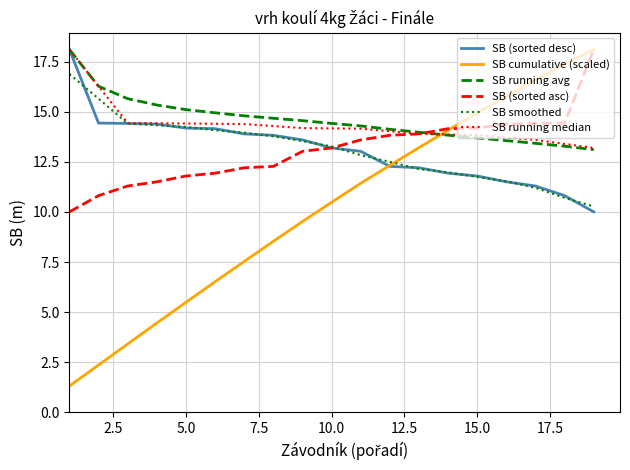

What is the minimum value shown in the chart?

1.3